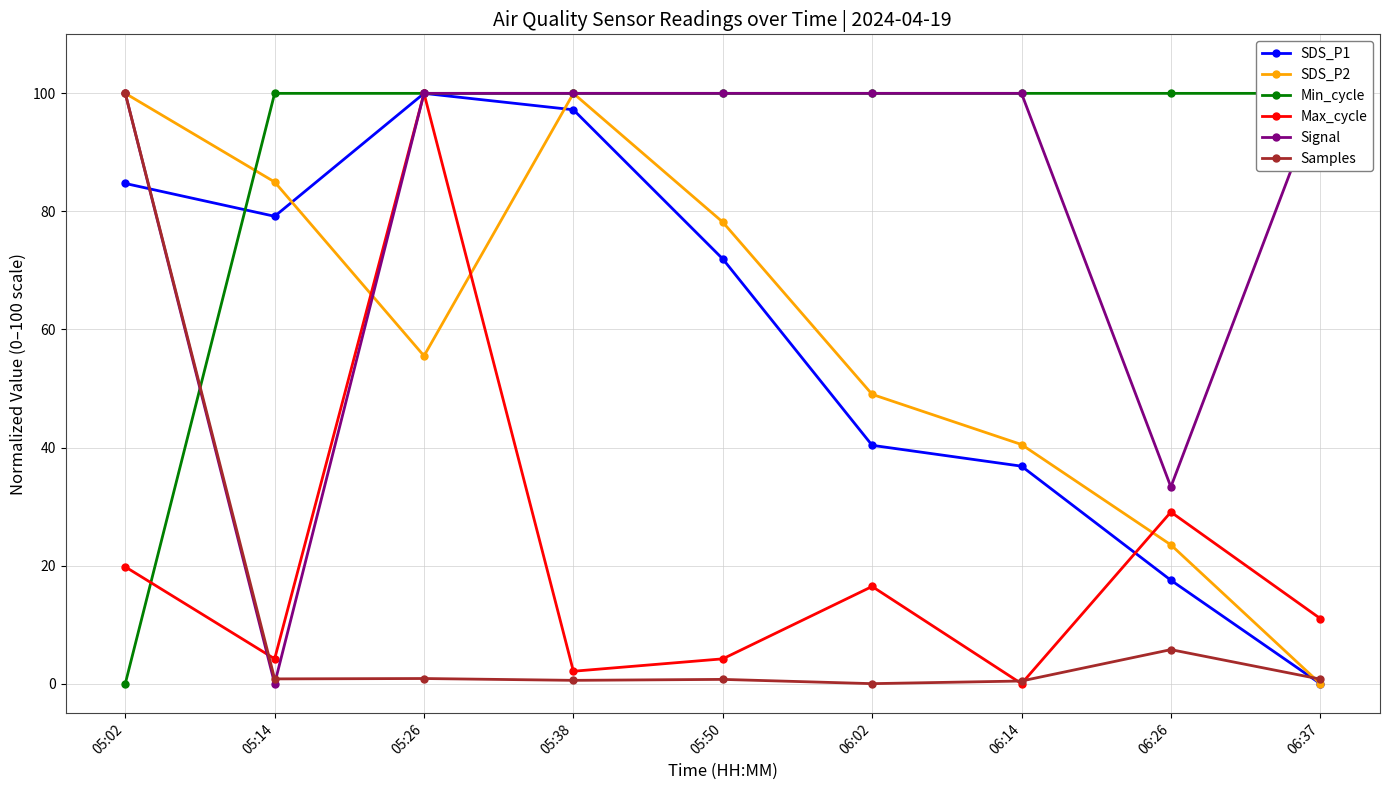

Which series has the largest total across all categories?

Min_cycle